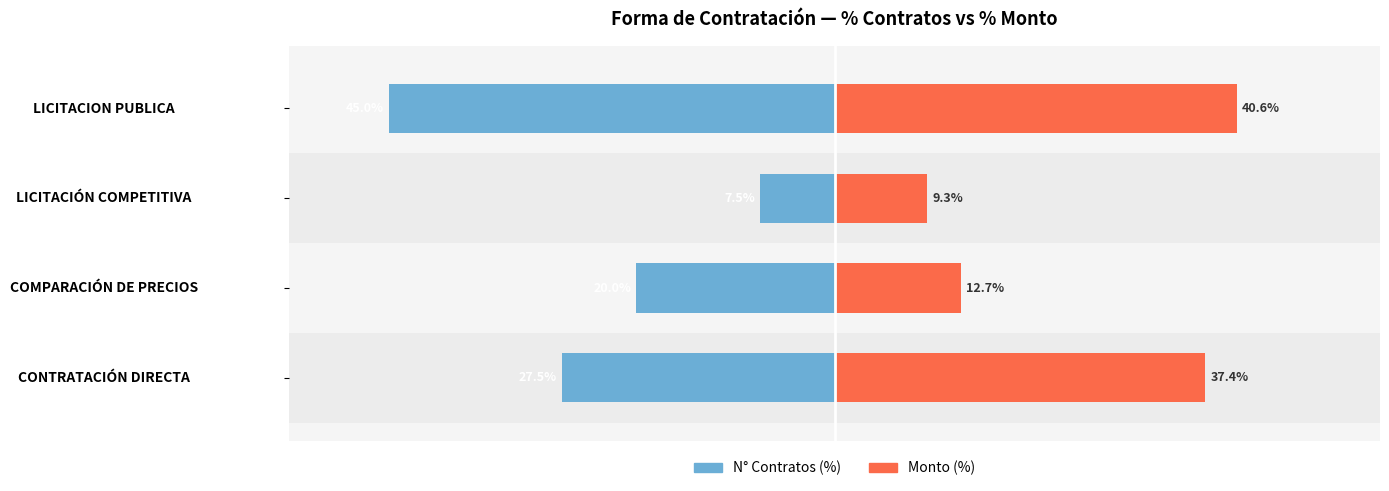

Which series changed the most between COMPARACIÓN DE PRECIOS and LICITACIÓN COMPETITIVA?

N° Contratos (%)